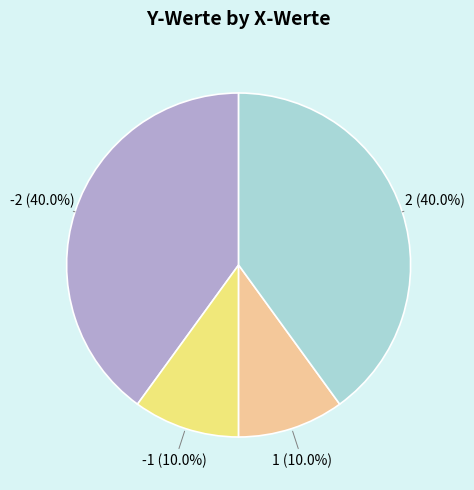

Combined, what portion of the pie is -1 and 2?

50.0%